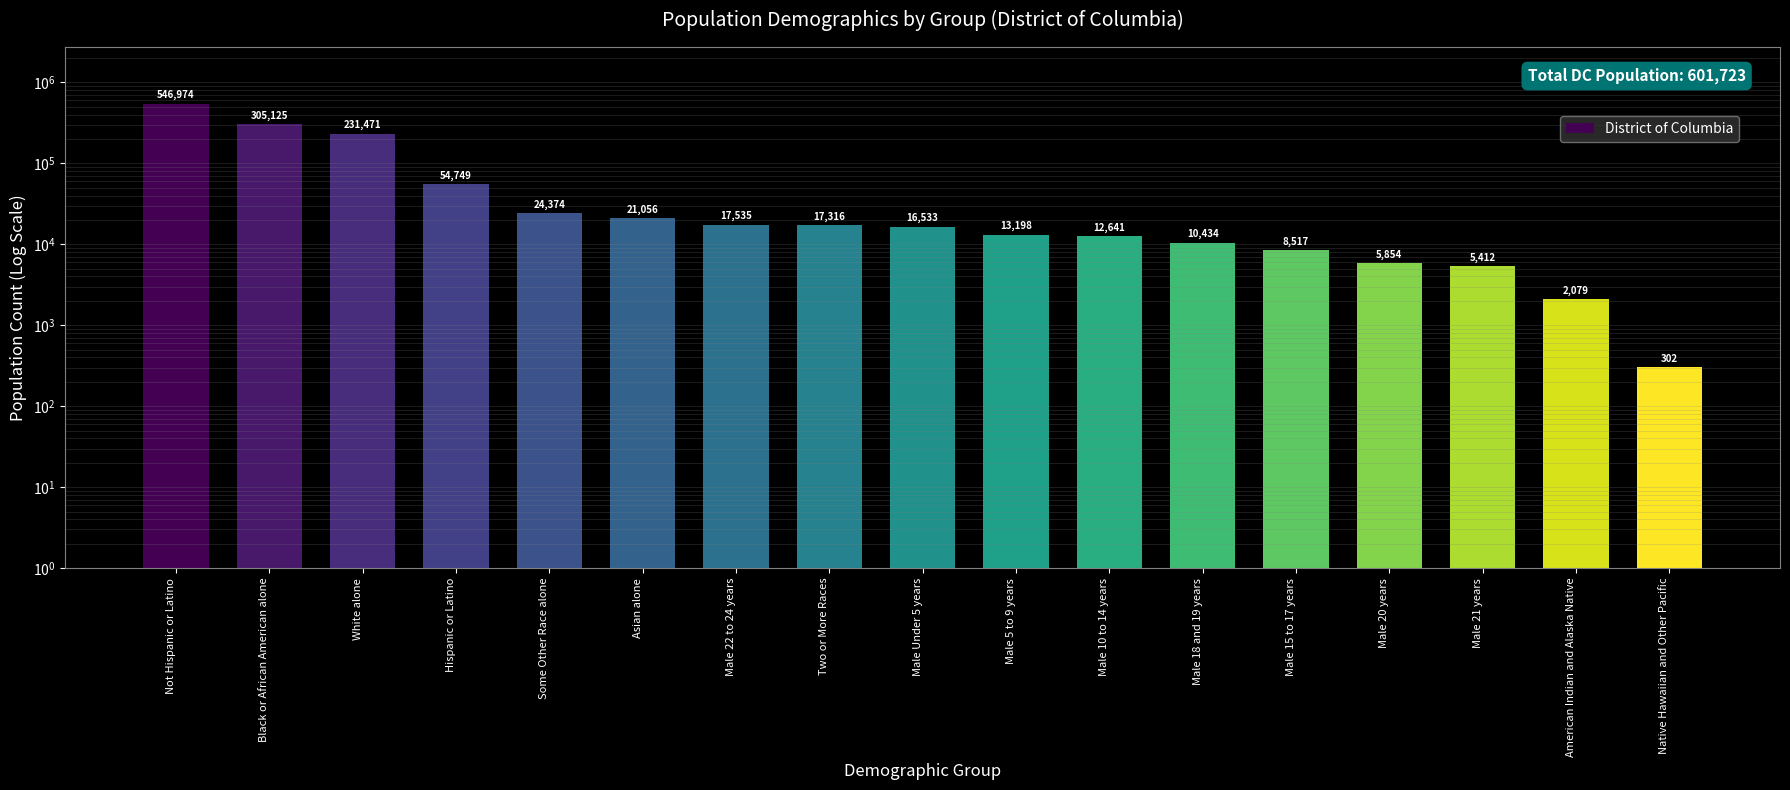

What is the label of the 1st bar from the left?

Not Hispanic or Latino